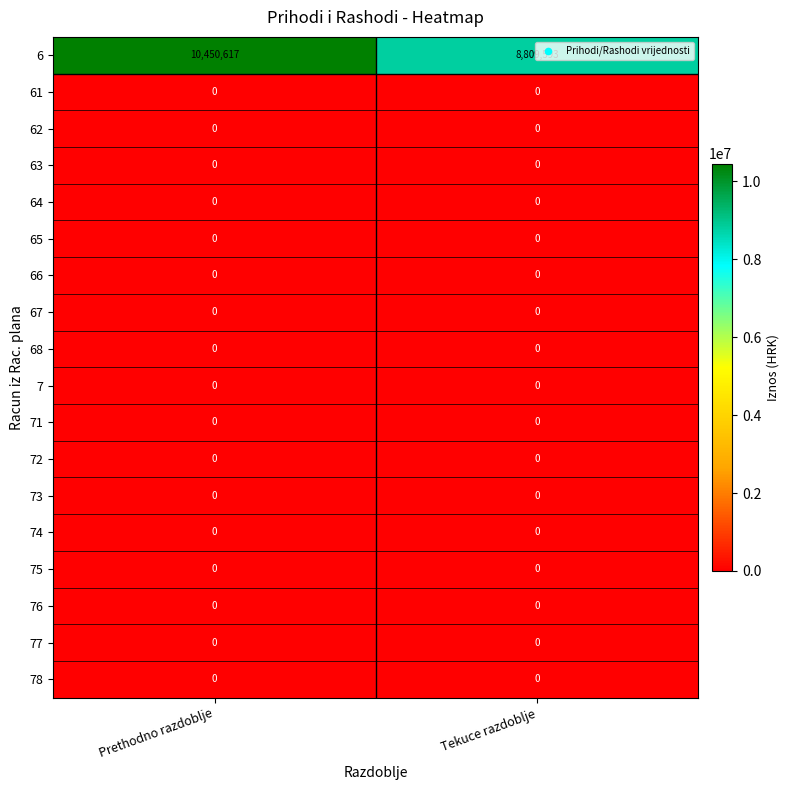

How many distinct data groups are displayed?

18